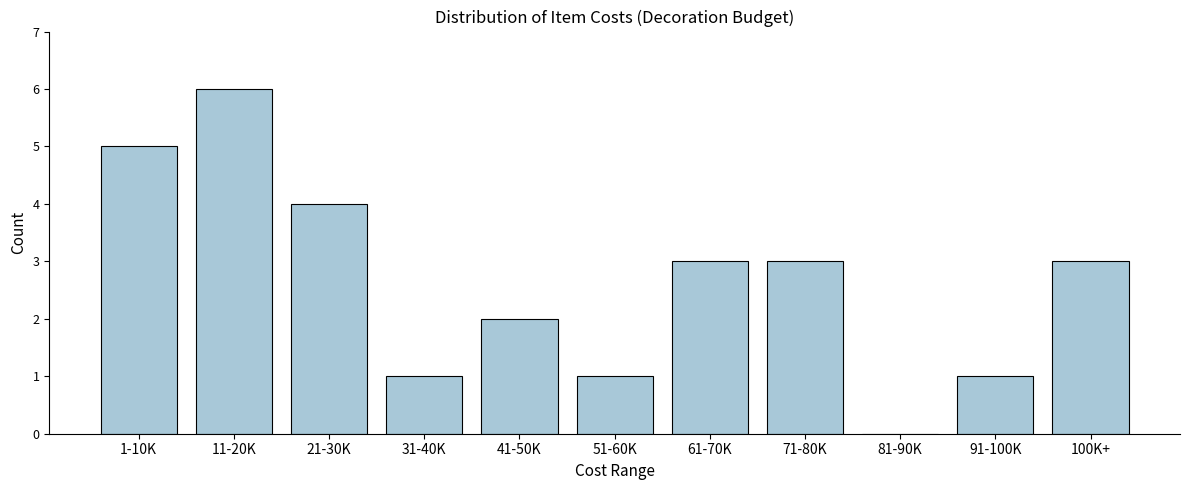

Reading left to right, extract all data points from this chart.

1-10K=5	11-20K=6	21-30K=4	31-40K=1	41-50K=2	51-60K=1	61-70K=3	71-80K=3	81-90K=0	91-100K=1	100K+=3